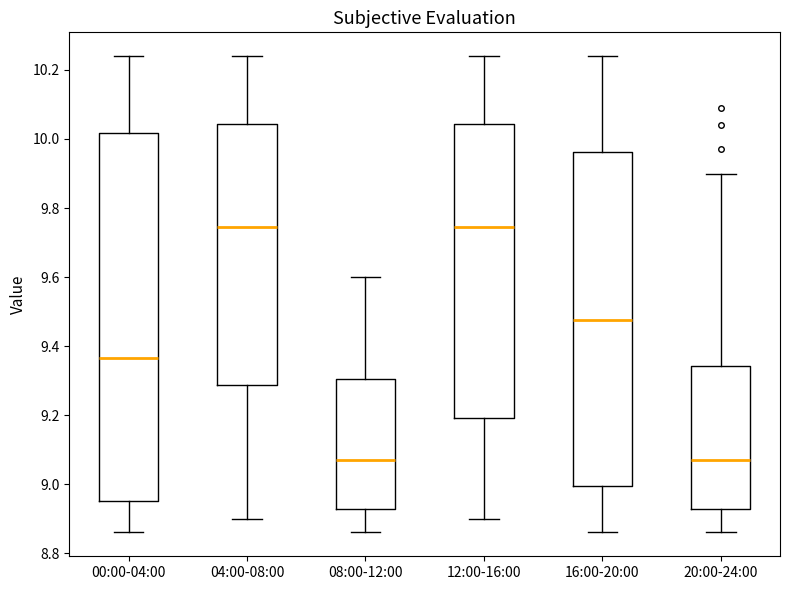

Comparing the boxes themselves (not the whiskers), which one is the tallest?

00:00-04:00